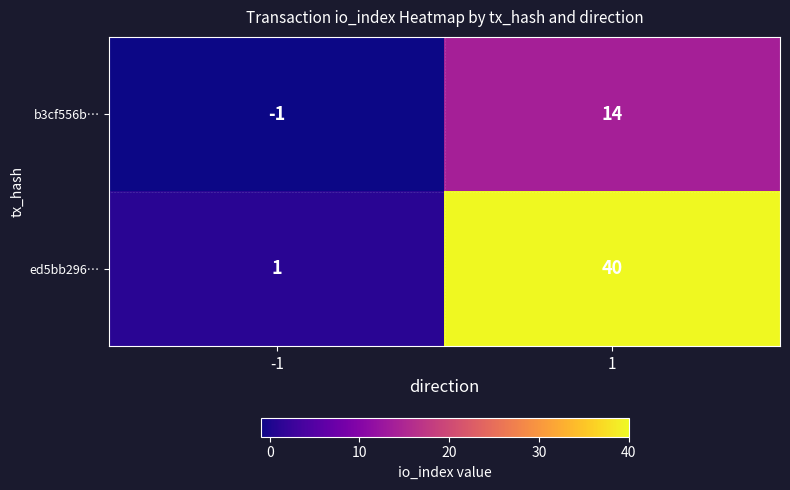

What is the smallest value displayed?

-1